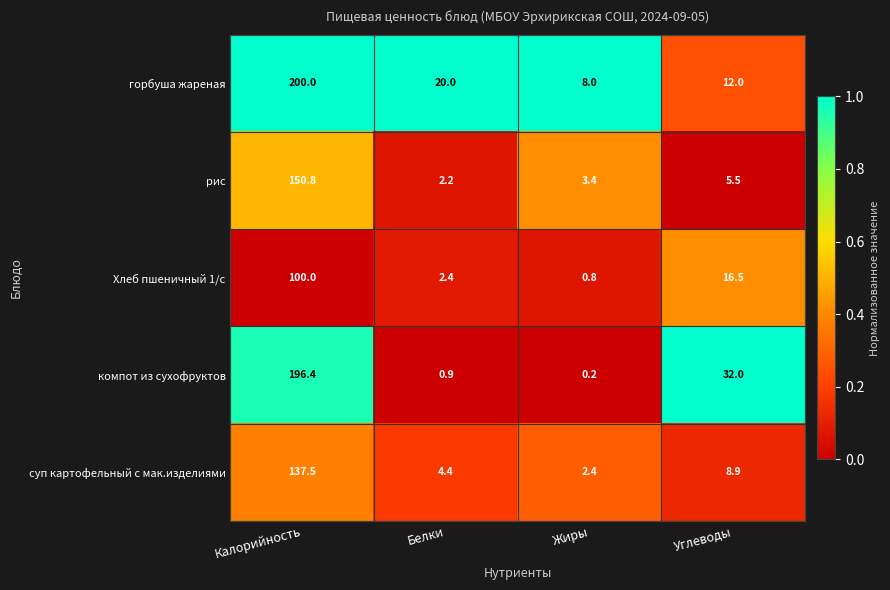

Which series changed the most between Калорийность and Углеводы?

горбуша жареная